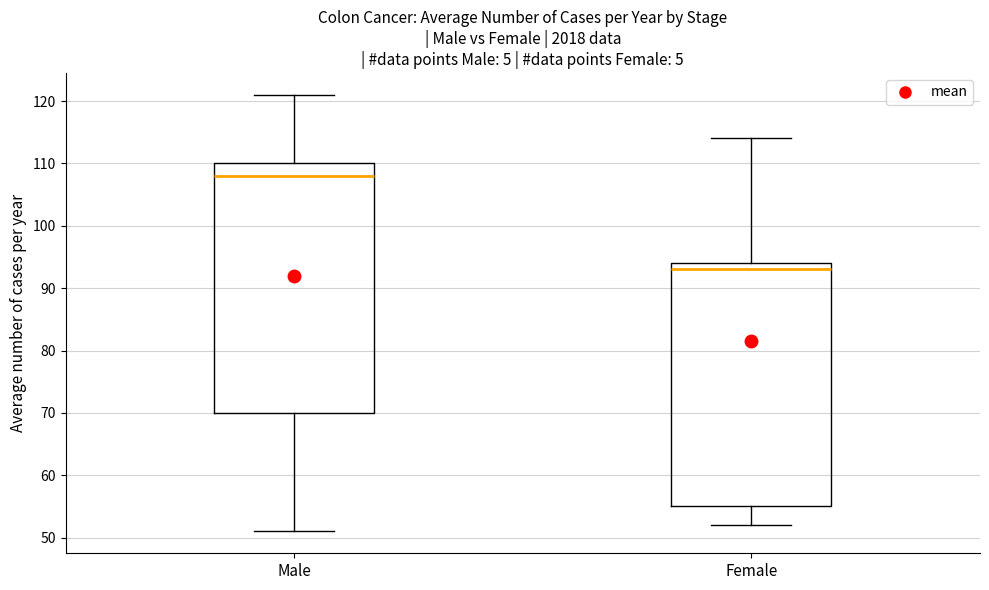

Which box's median line is the highest?

Male